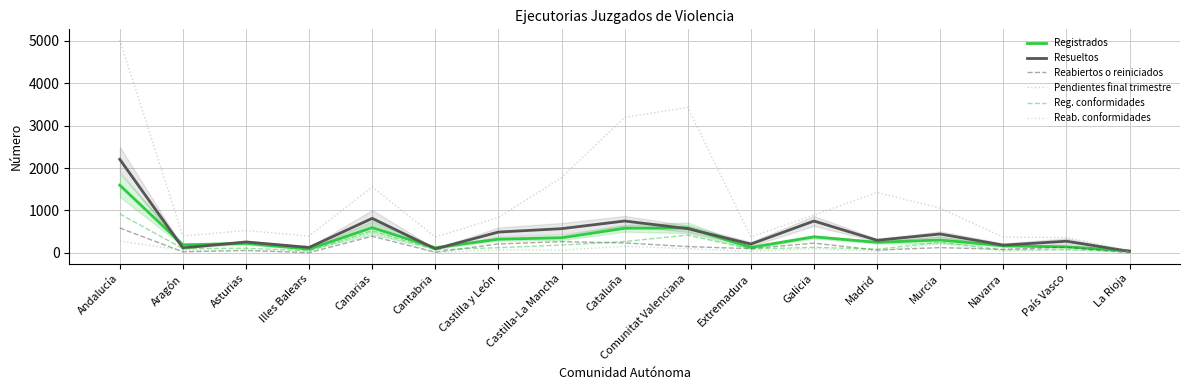

What is the difference between the highest and lowest values at Castilla y León?

762